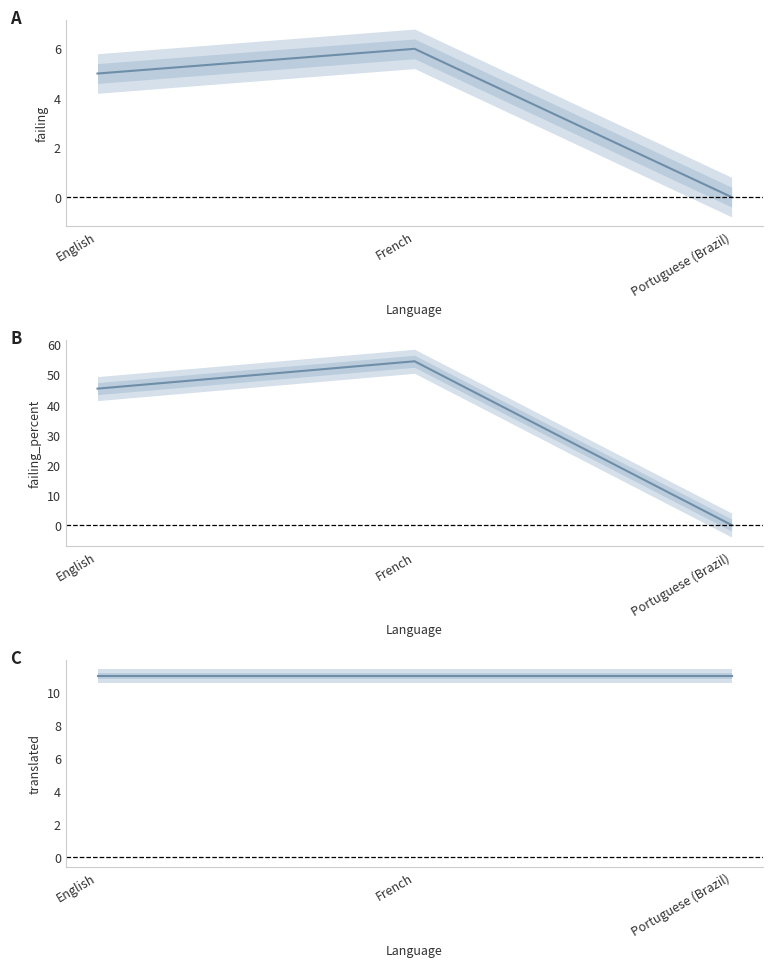

Between French and English, which is larger?

French